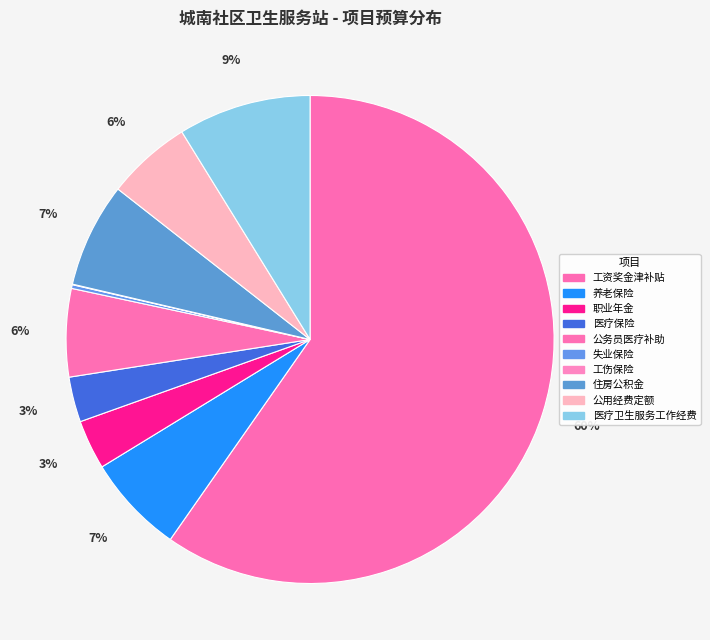

What portion of the pie excludes 职业年金?

96.7%